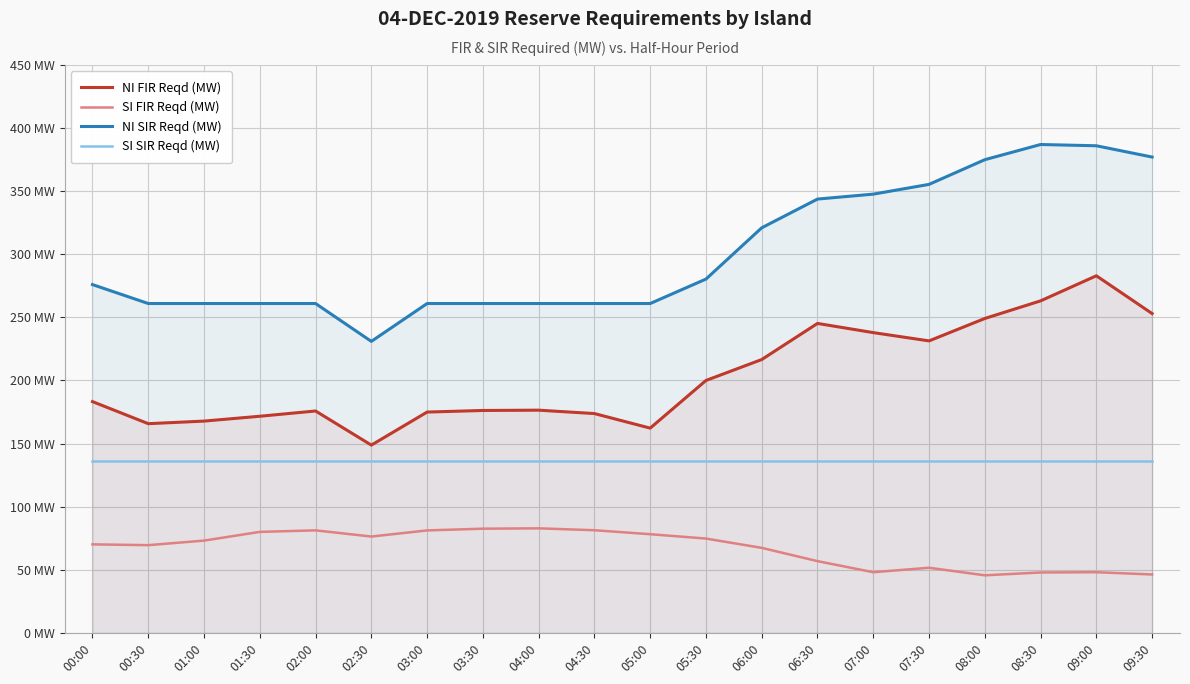

Read the SI FIR Reqd (MW) value at 06:30.

56.9